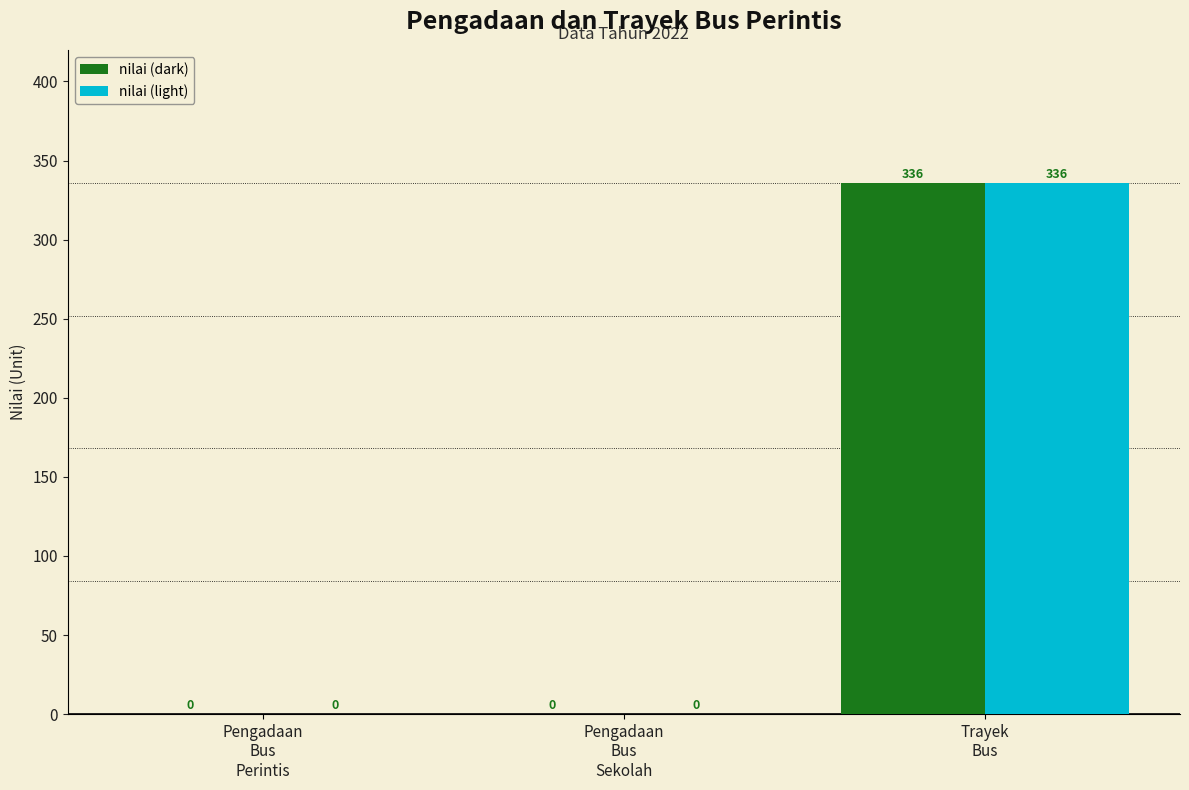

How many nilai (dark) values are between 0 and 336?

3